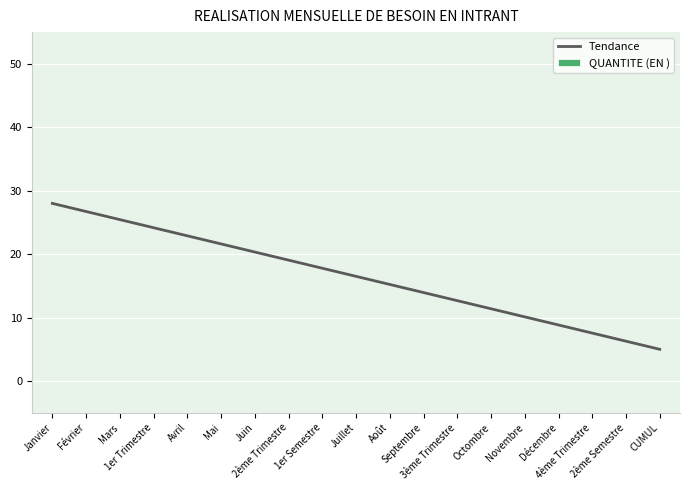

What is the maximum value shown in the chart?

28.0